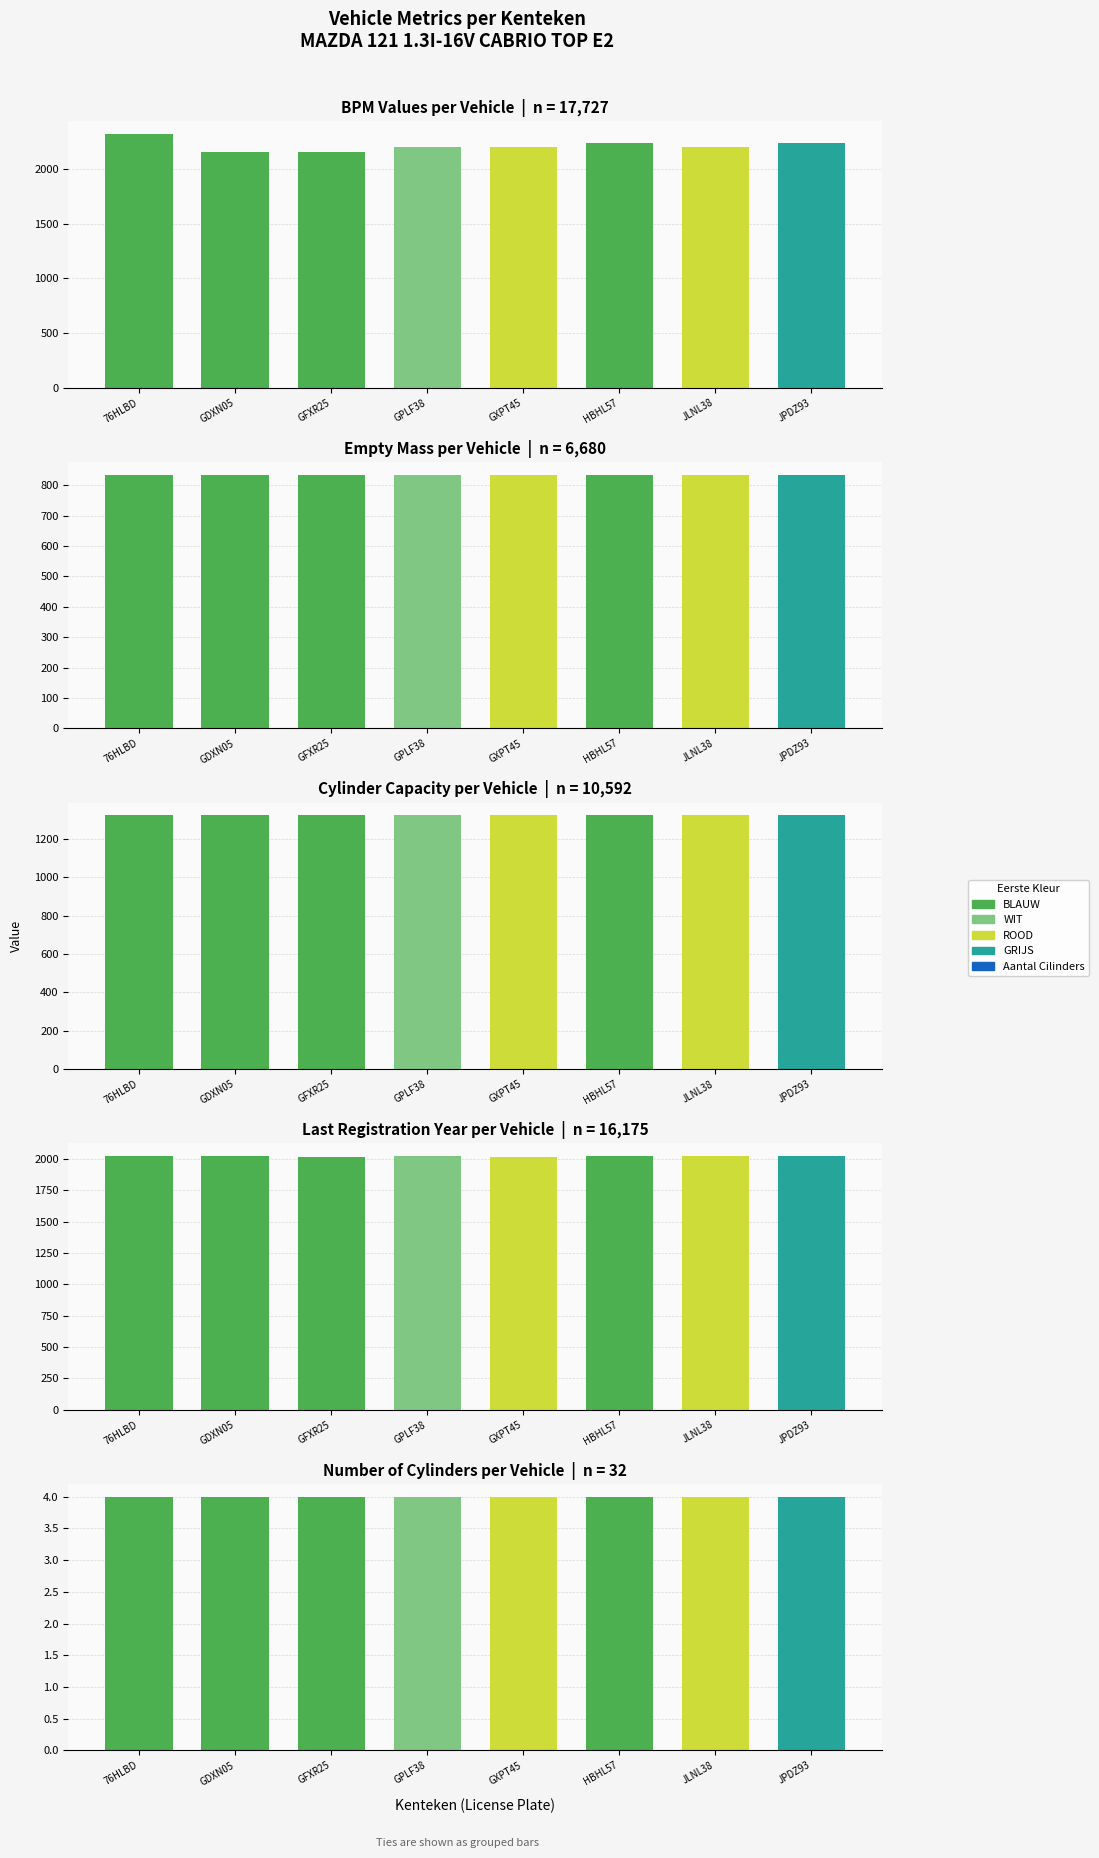

Reading left to right, transcribe all the data shown in this chart.

bruto_bpm: 2321	2157	2157	2202	2202	2243	2202	2243
massa_ledig_voertuig: 835	835	835	835	835	835	835	835
cilinderinhoud: 1324	1324	1324	1324	1324	1324	1324	1324
jaar_laatste_registratie_tellerstand: 2024	2024	2015	2023	2019	2023	2024	2023
aantal_cilinders: 4	4	4	4	4	4	4	4